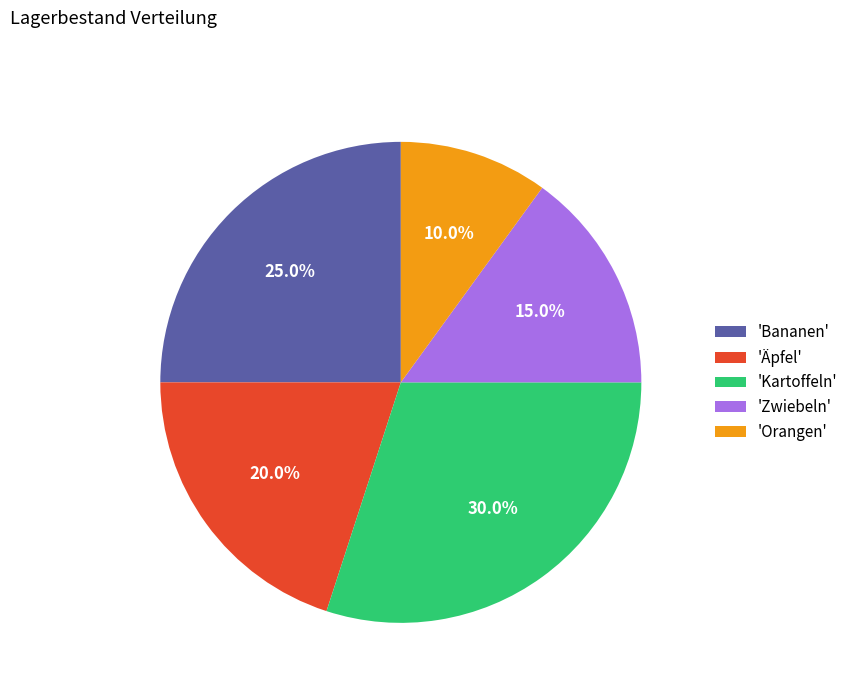

Rank the categories by value from lowest to highest.

'Orangen', 'Zwiebeln', 'Äpfel', 'Bananen', 'Kartoffeln'